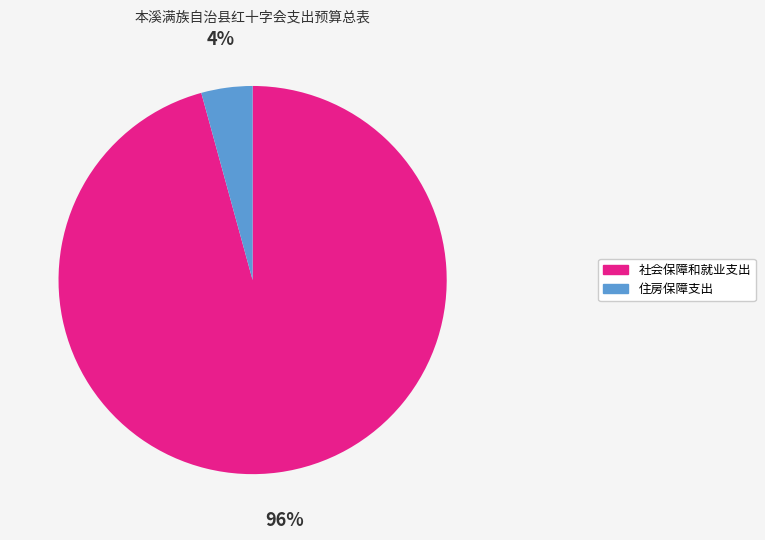

Is there a majority slice in this chart?

Yes